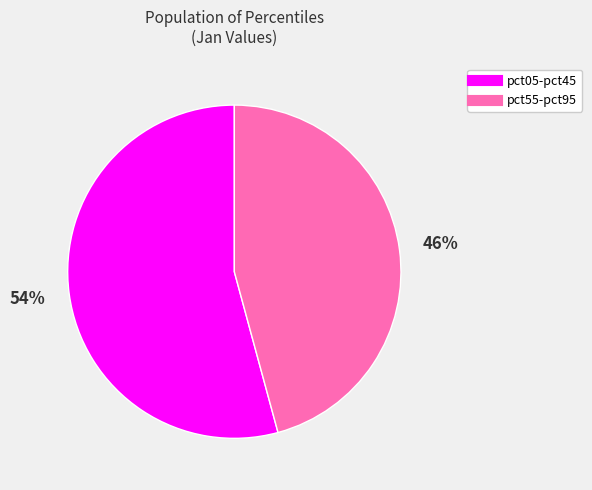

Is there any slice that represents more than half of the pie?

Yes